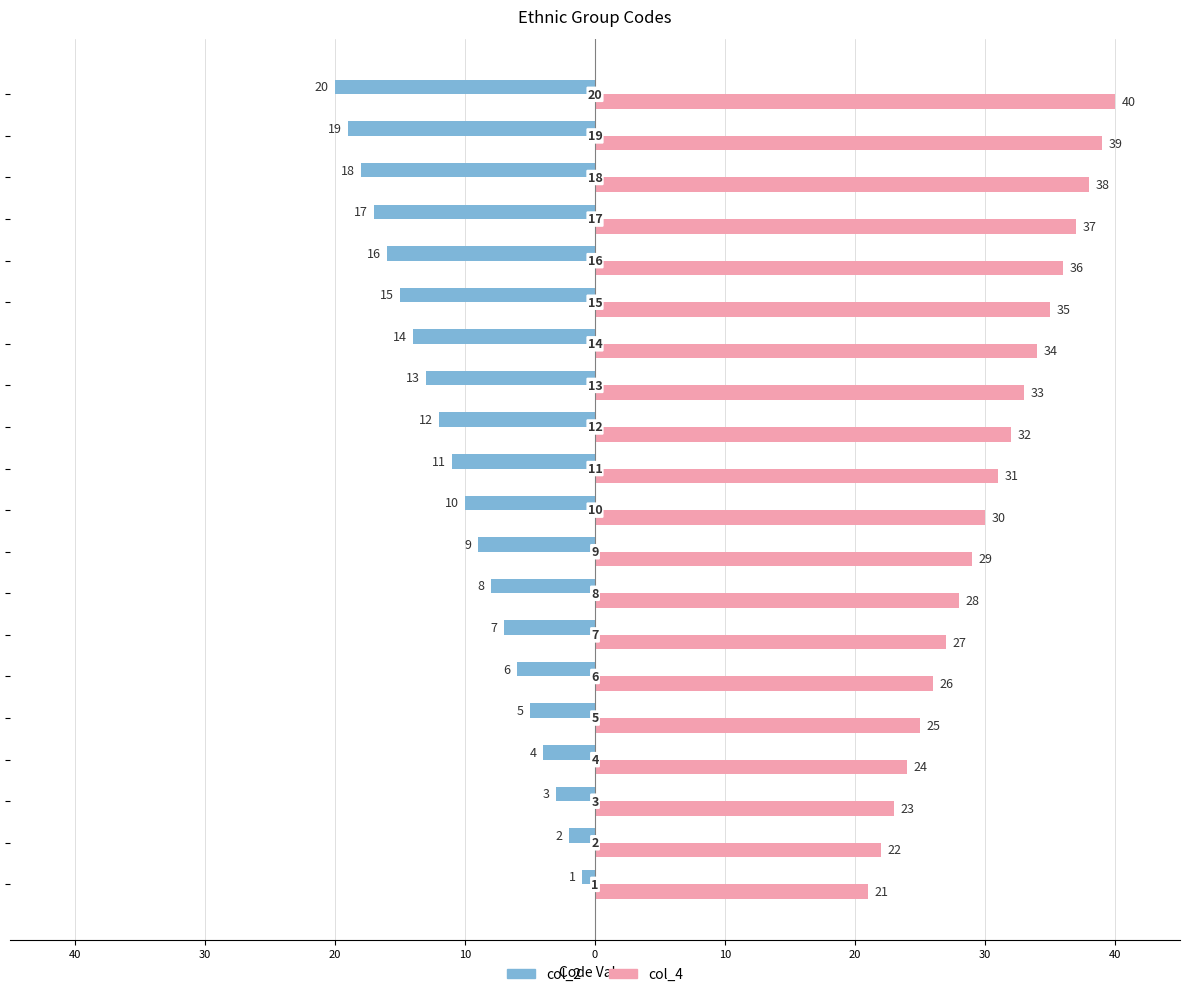

What are all the series names shown in the legend?

col_2, col_4